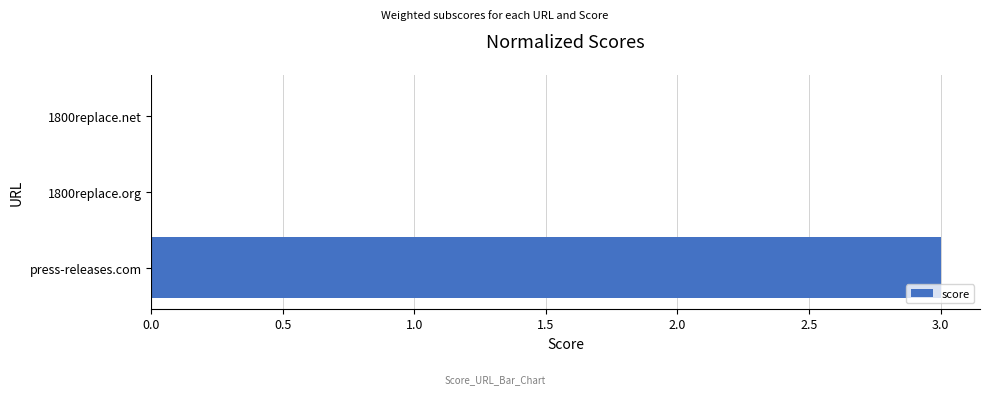

The chart shows a value of 5 at press-releases.com. True or false?

False